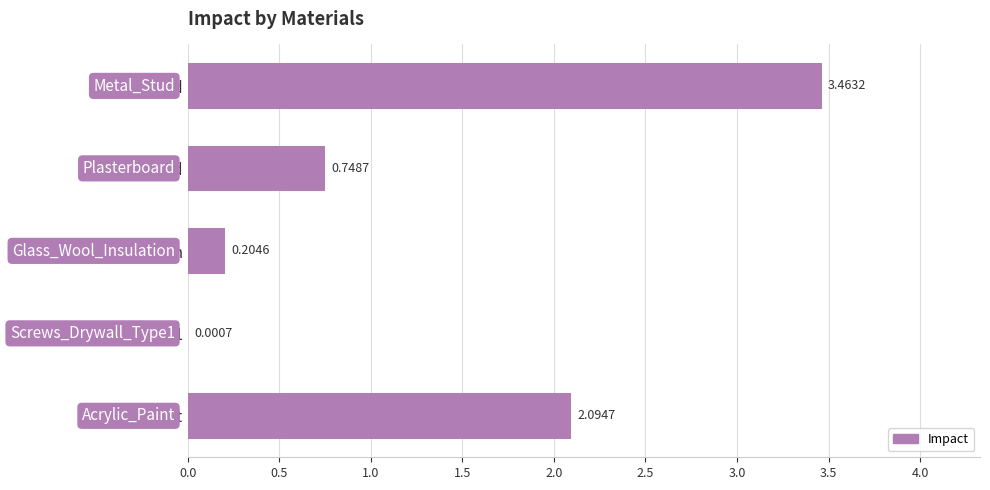

At which category does the chart reach its peak across all series?

Metal_Stud